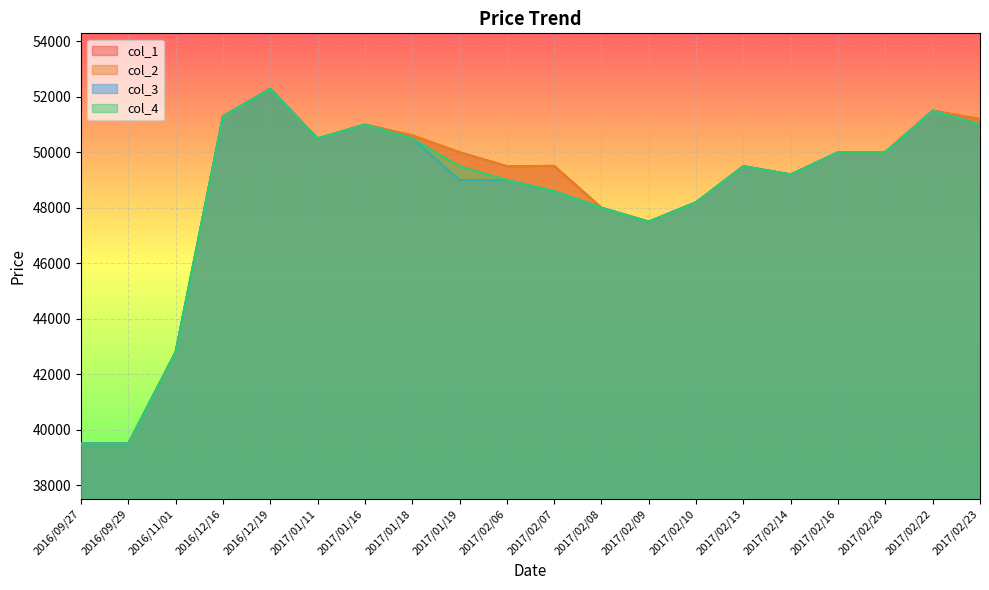

At which label does col_2 reach its minimum?

2016/09/27